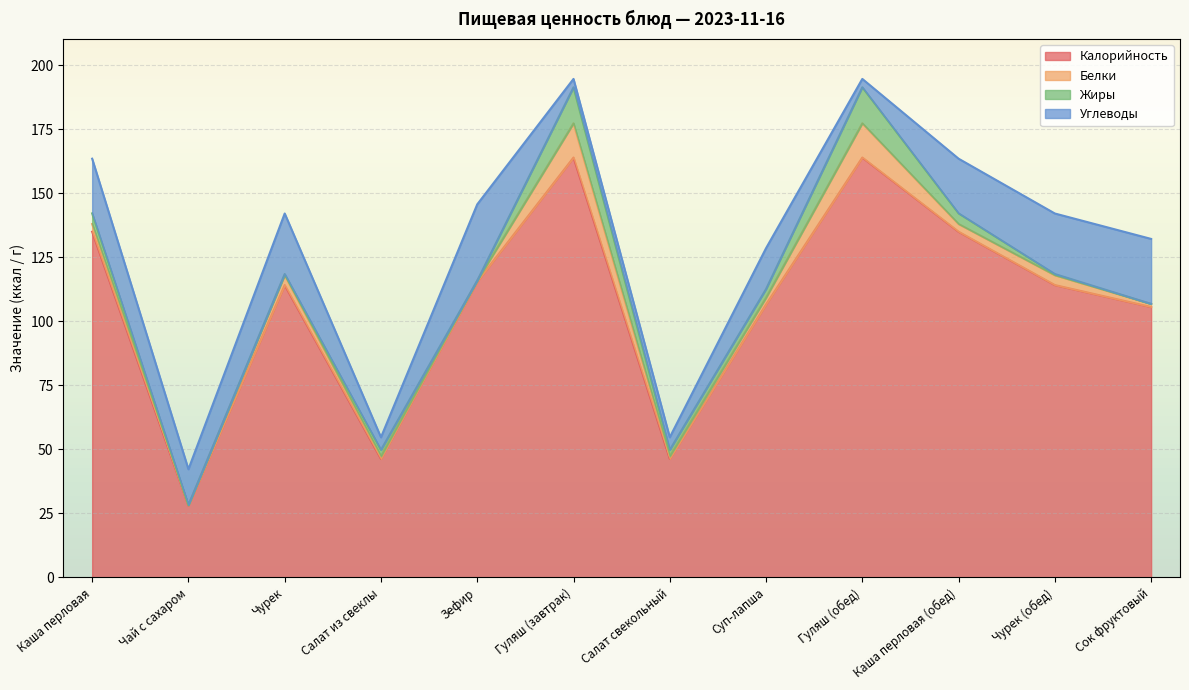

The value of Жиры at Гуляш (обед) is 19.8. True or false?

False